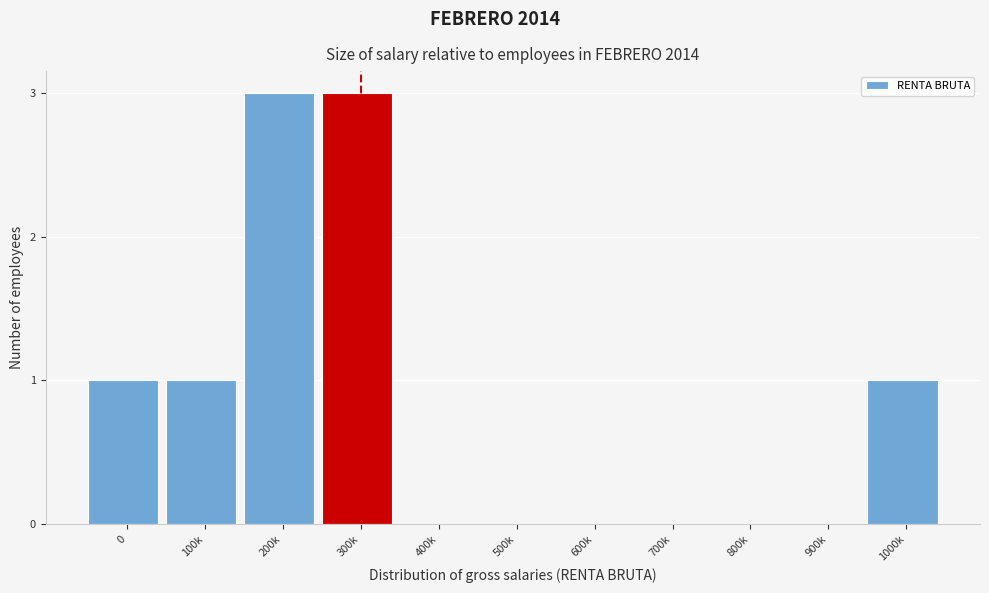

Reading left to right, list all the values displayed in this chart.

0=1	100k=1	200k=3	300k=3	400k=0	500k=0	600k=0	700k=0	800k=0	900k=0	1000k=1